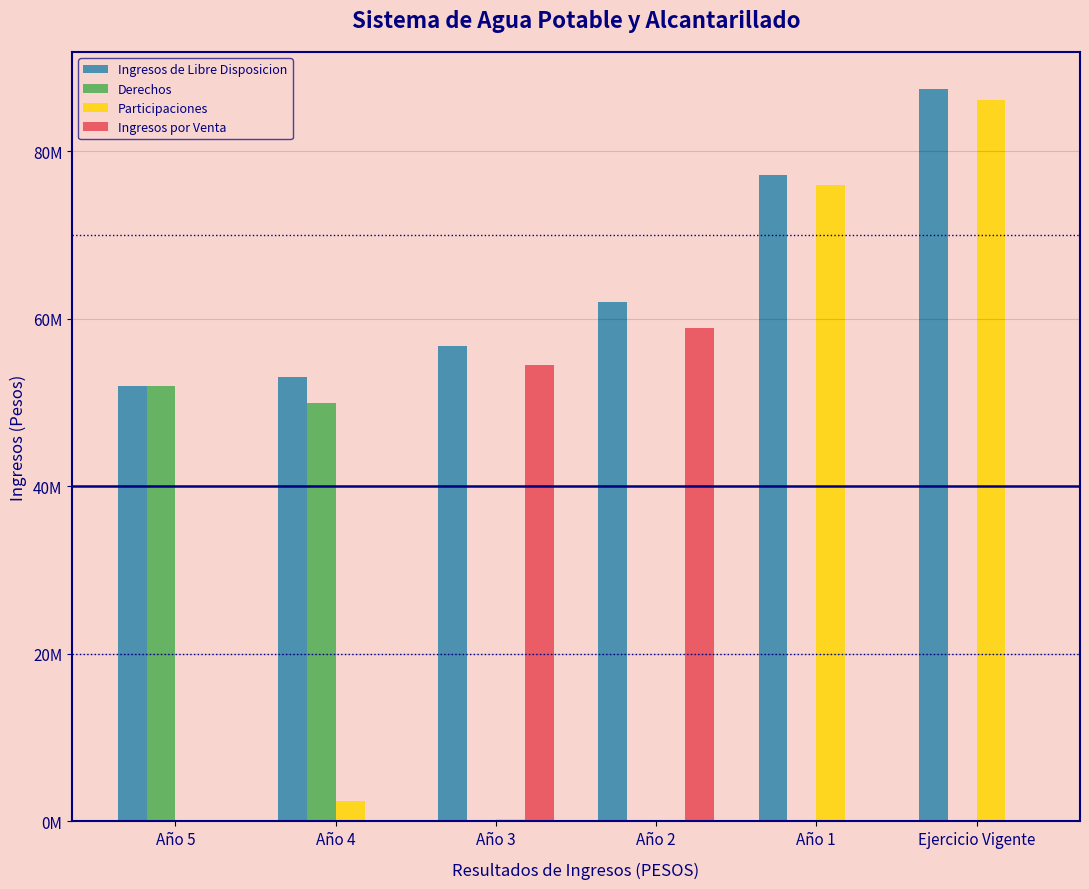

What are all the series names shown in the legend?

Ingresos de Libre Disposicion, Derechos, Participaciones, Ingresos por Venta